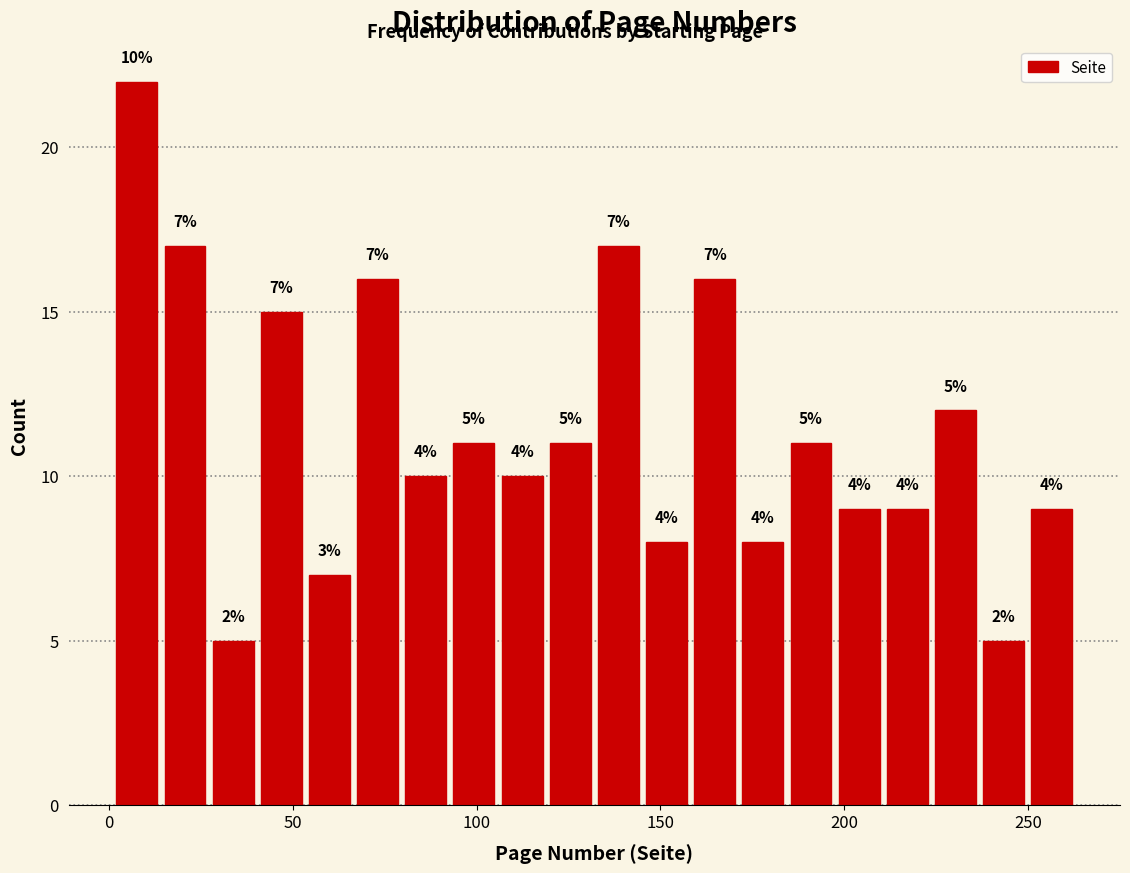

Around what value on the x-axis is the tallest bar? Give the approximate position of its centre, as read against the axis.

10